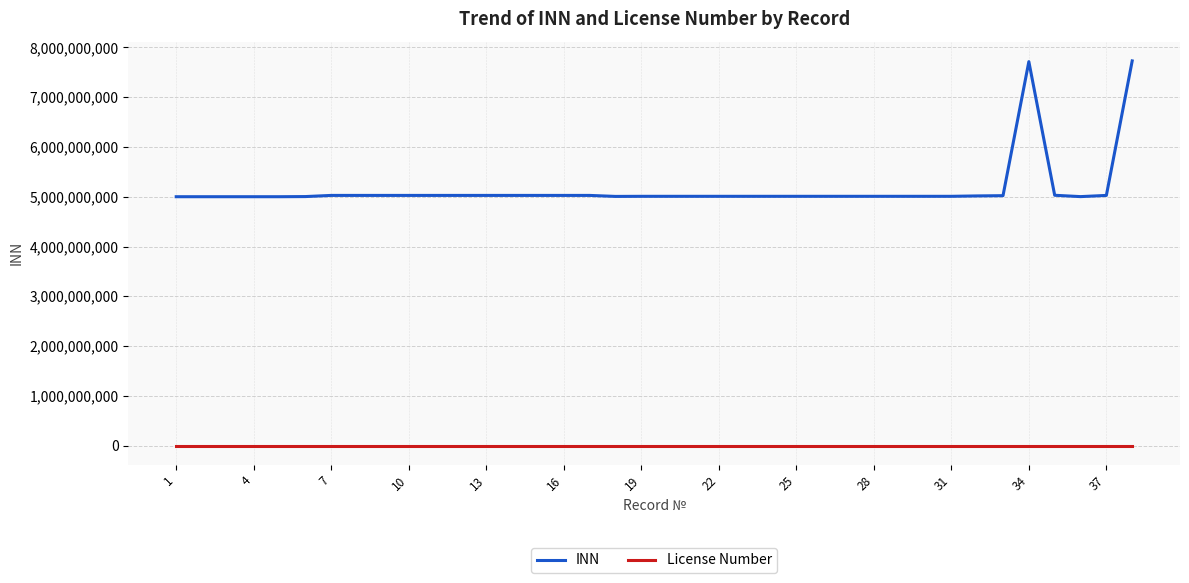

List the series in order of their peak value, highest first.

INN, License Number